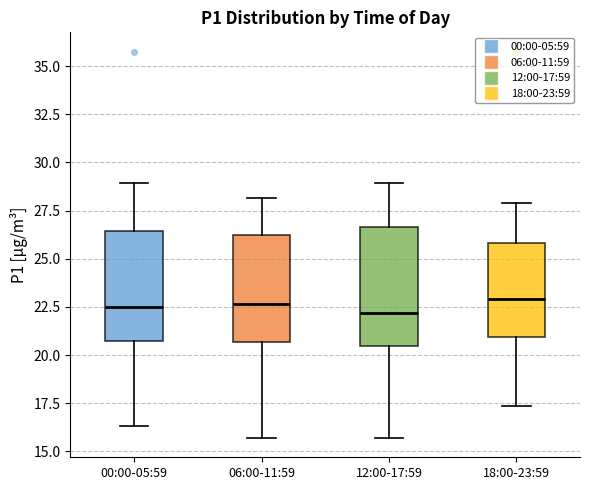

Where is the lower edge of the box for 00:00-05:59 on the y-axis? The values are not printed on the chart, so give them approximately, as read against the axis.

20.5